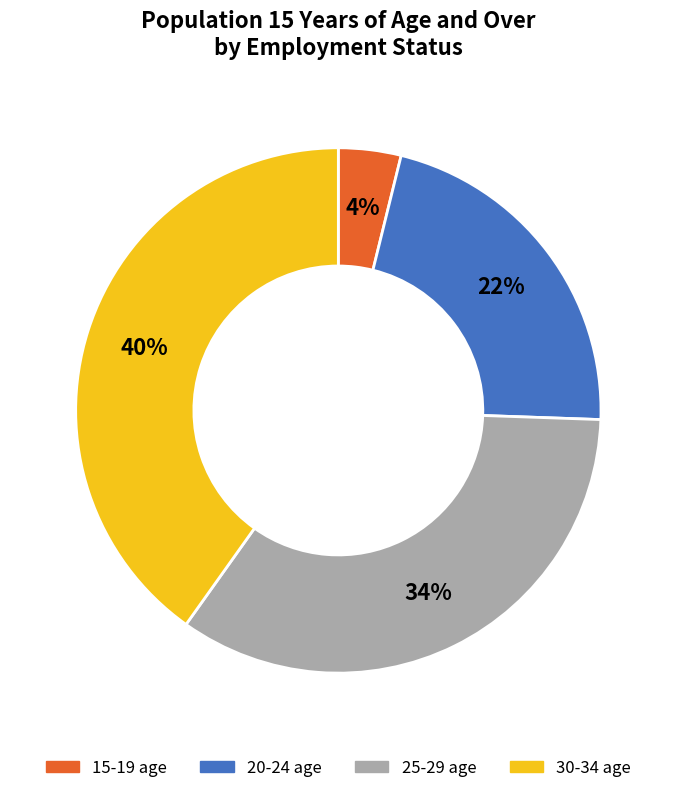

To the nearest percent, what percentage of the pie is 30-34?

40%